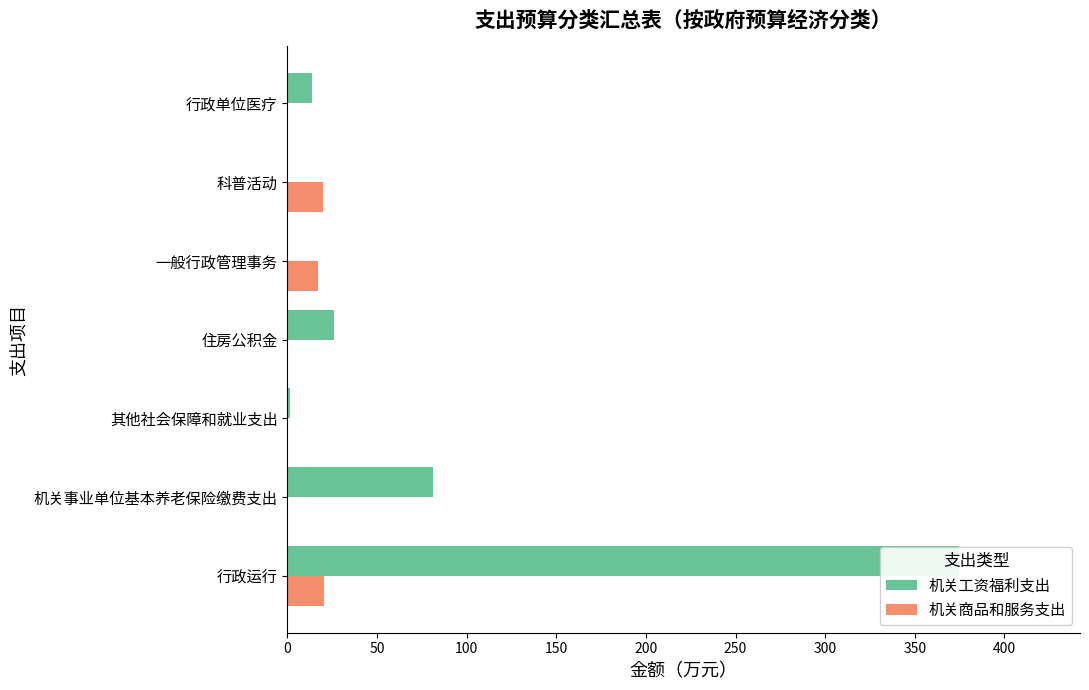

What are all the series names shown in the legend?

机关工资福利支出, 机关商品和服务支出